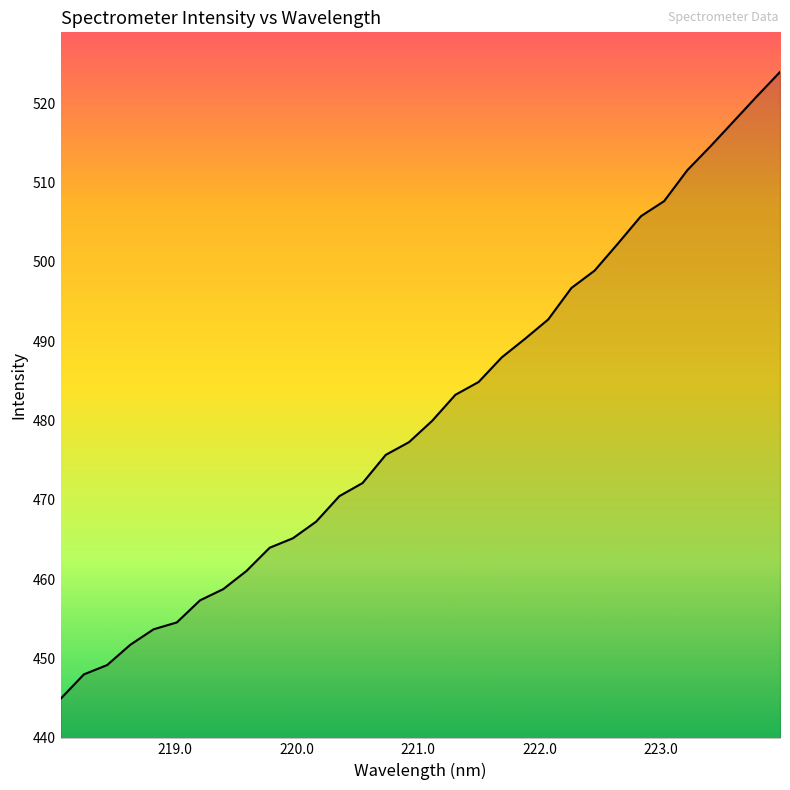

Reading left to right, extract all data points from this chart.

444.9	448.0	449.2	451.7	453.7	454.5	457.3	458.7	461.0	464.0	465.2	467.3	470.5	472.1	475.7	477.3	480.0	483.2	484.9	488.0	490.3	492.7	496.7	498.9	502.3	505.8	507.7	511.6	514.6	517.7	520.9	523.9